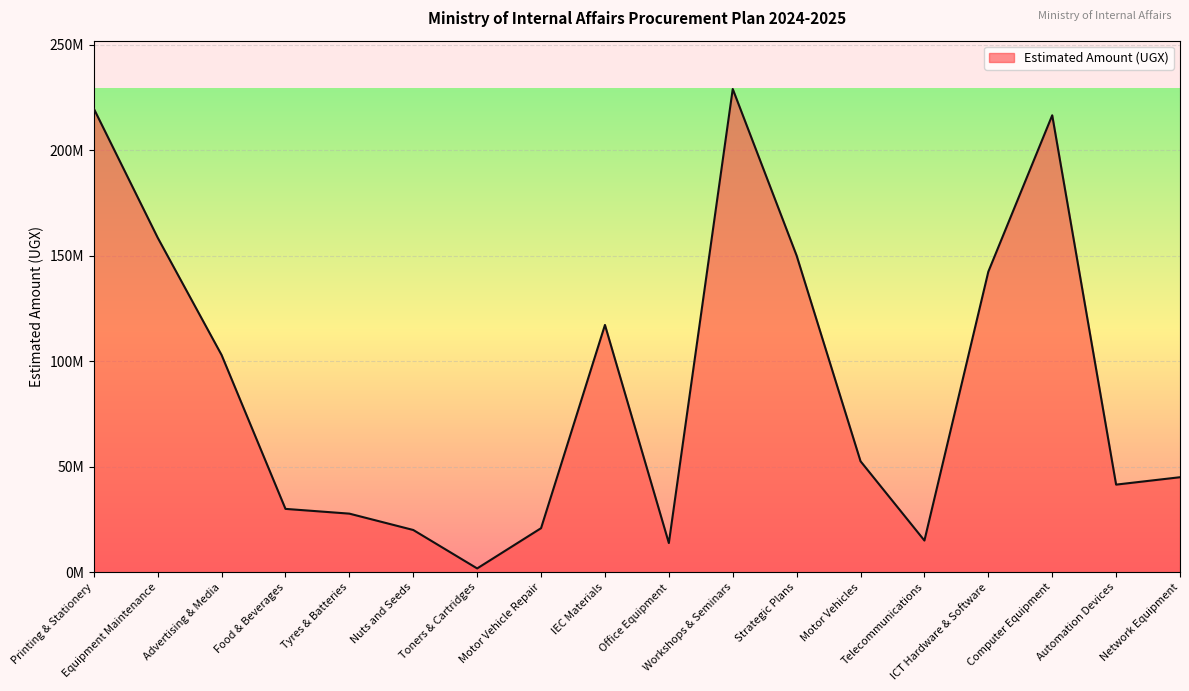

What is the label of the 16th point from the right?

Advertising & Media